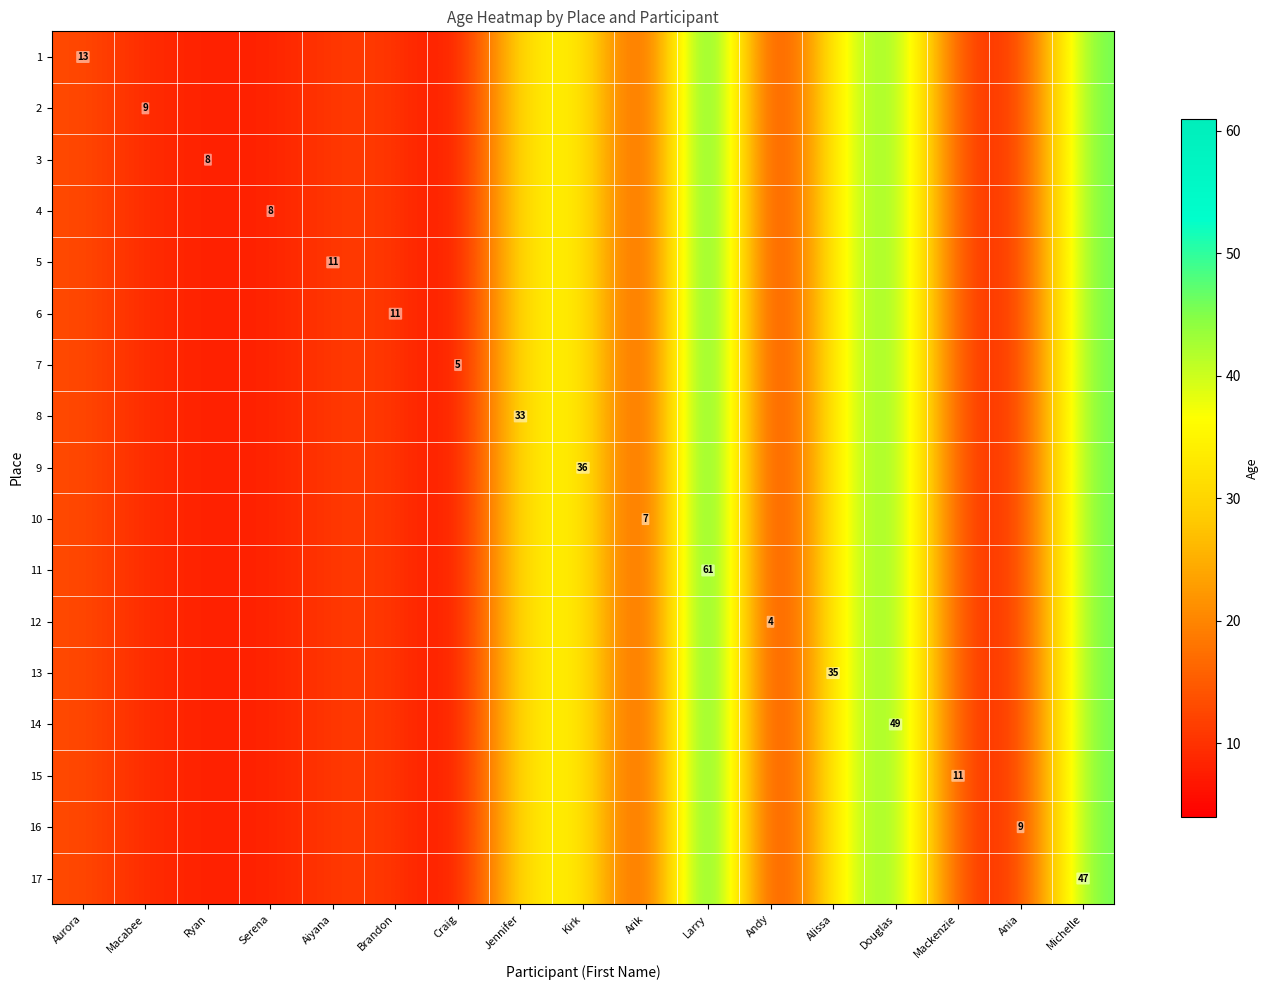

At which label is 13 closest to 32?

Jennifer